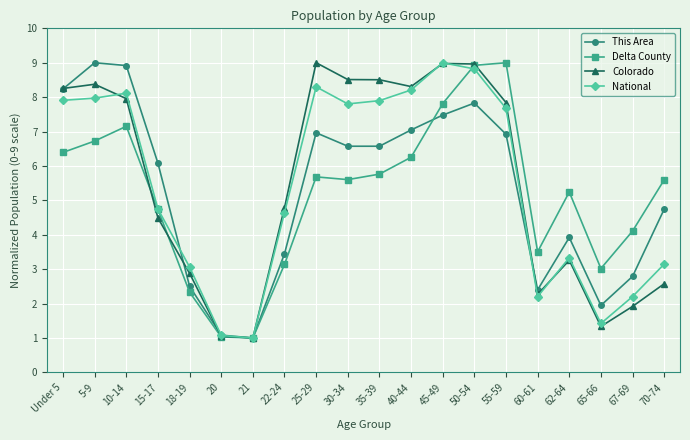

Rank the series at 70-74 from lowest to highest value.

Colorado, National, This Area, Delta County